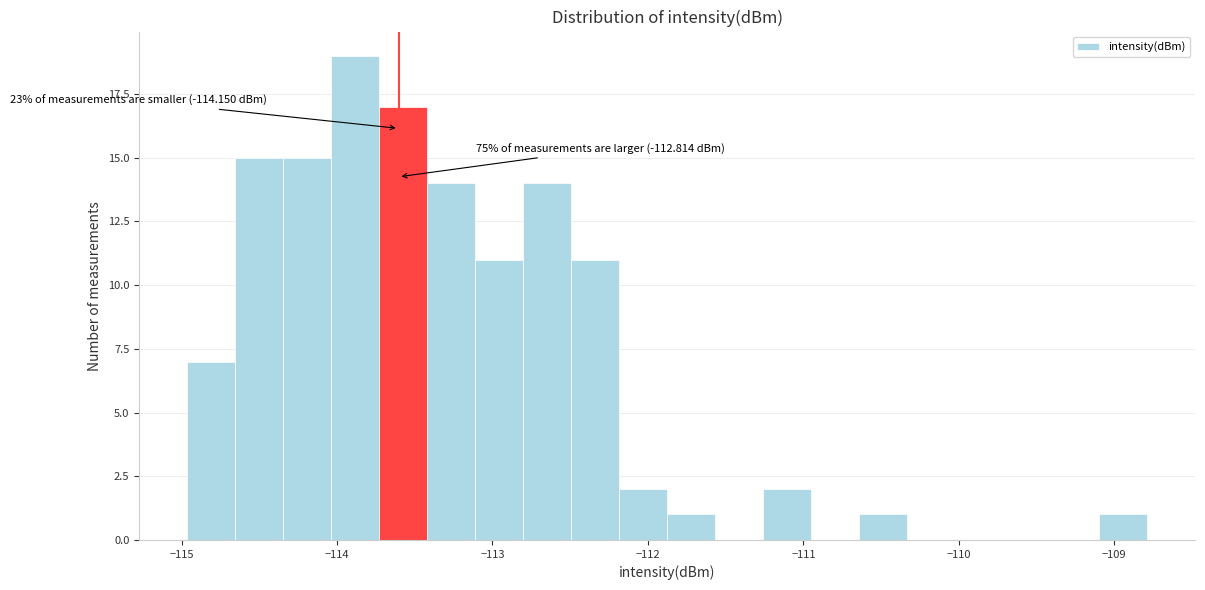

Around what value on the x-axis is the tallest bar? Give the approximate position of its centre, as read against the axis.

-113.9